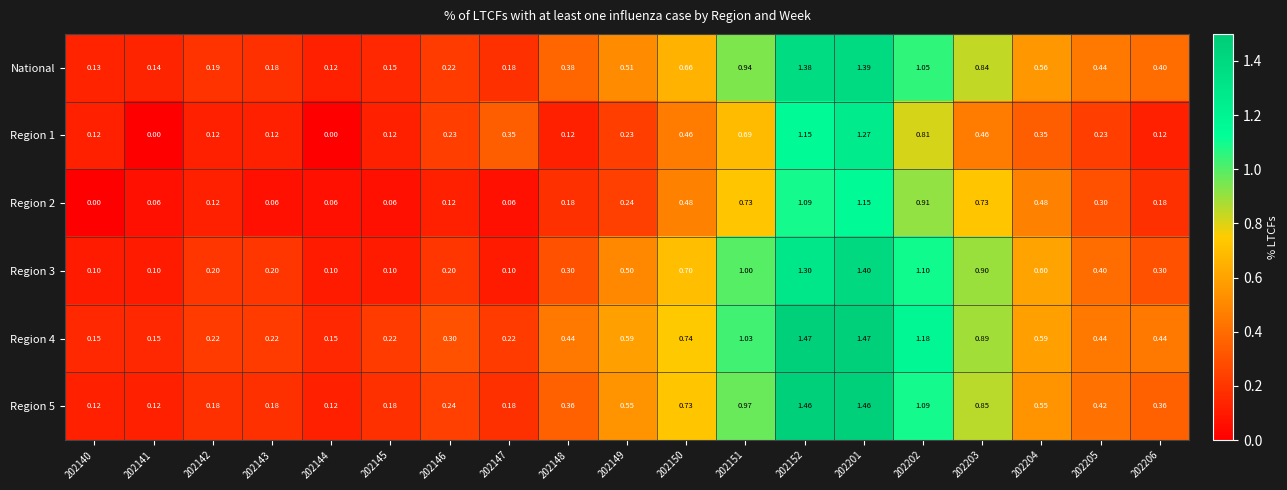

Is the value of Region 1 at 202142 greater than the value of Region 3 at 202140?

Yes